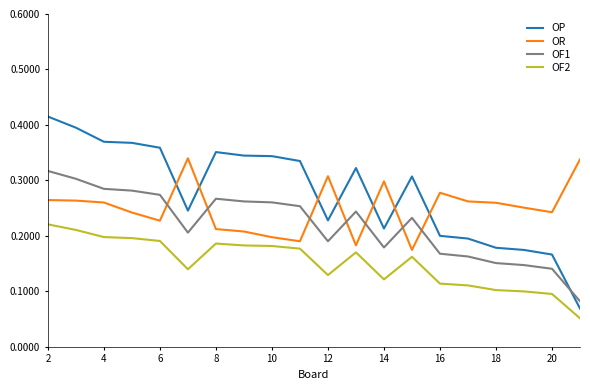

How many times do OF1 and OP cross each other?

1